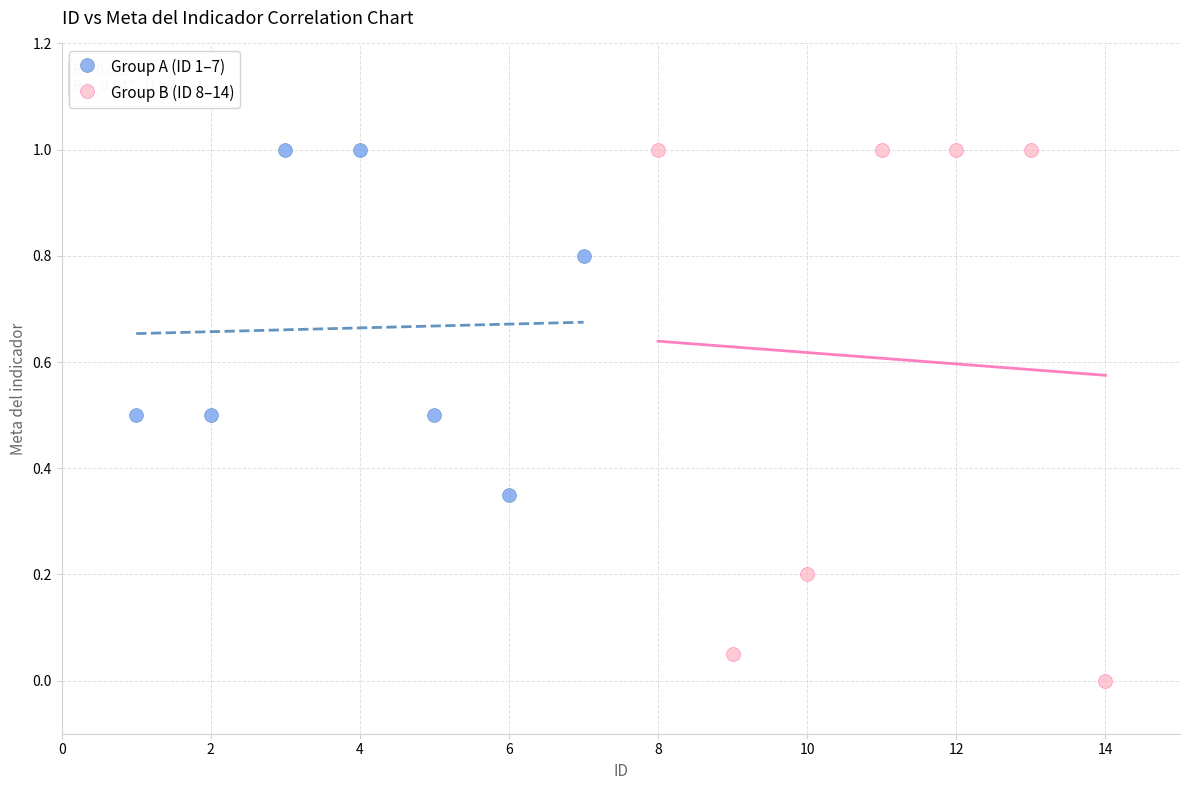

Which series contains the lowest Y value?

Group B (ID 8–14)